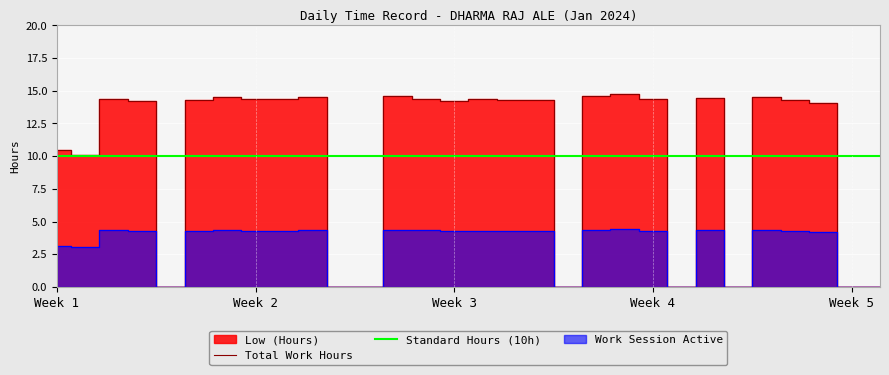

The Total Work Hours series shows 18.8 at Week 2. True or false?

False